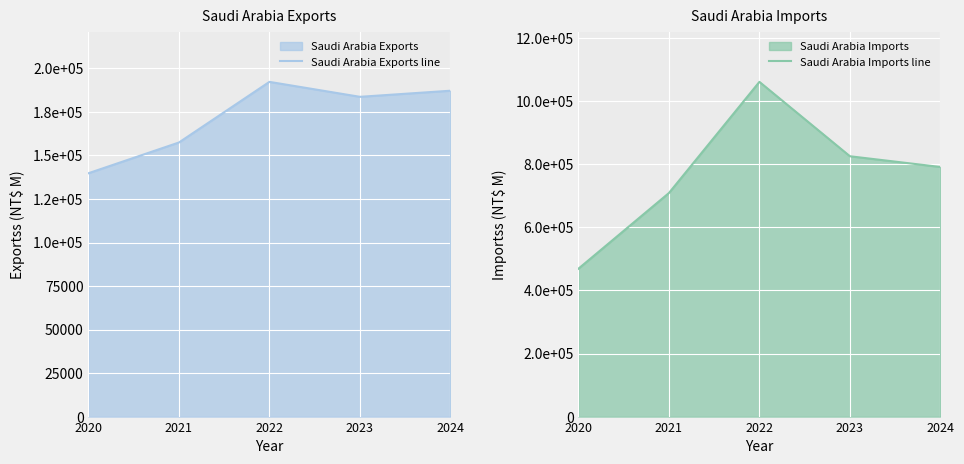

True or false: Saudi Arabia Imports line and Saudi Arabia Exports line cross at least once.

False